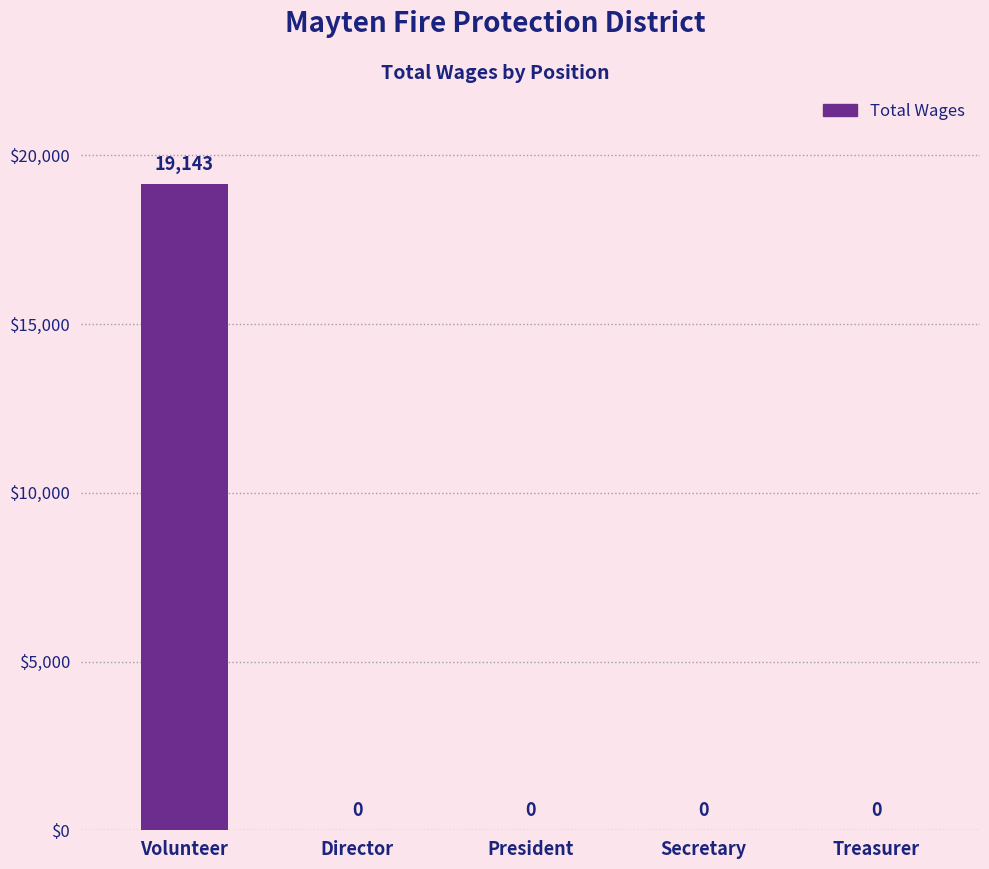

What is the change in value from Volunteer to Secretary?

-19143